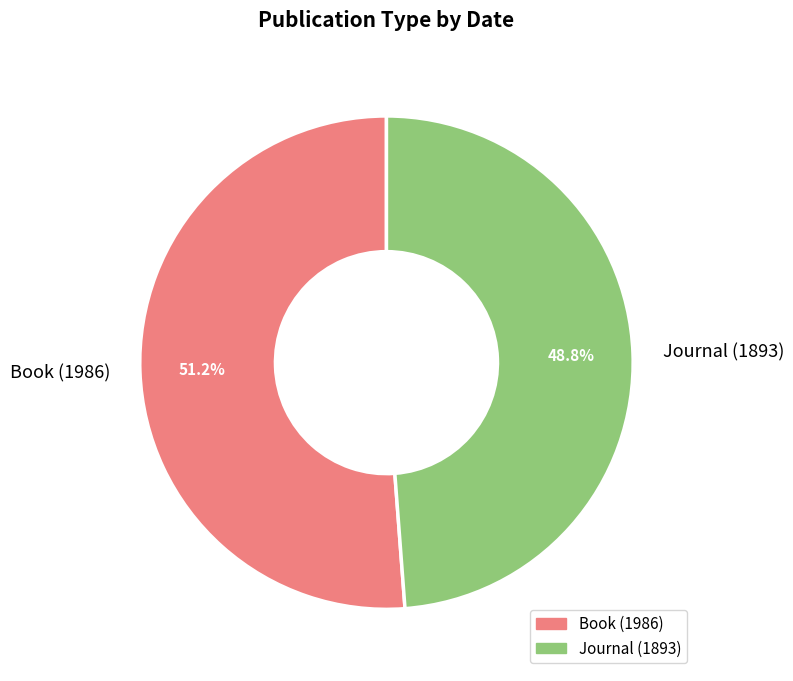

Which category has the biggest portion of the pie?

Book (1986)